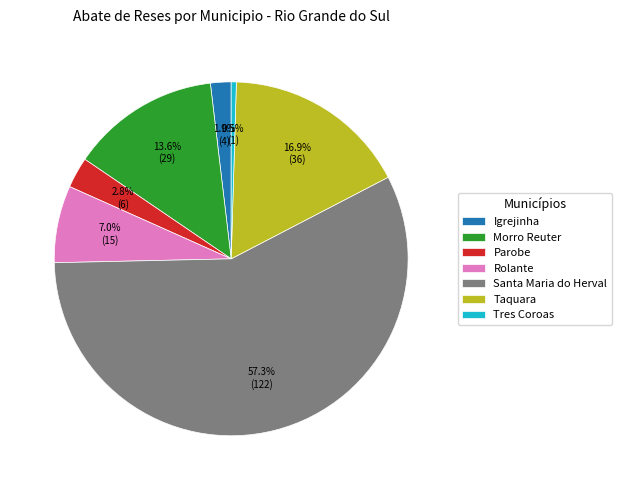

Between Santa Maria do Herval and Taquara, which is larger?

Santa Maria do Herval